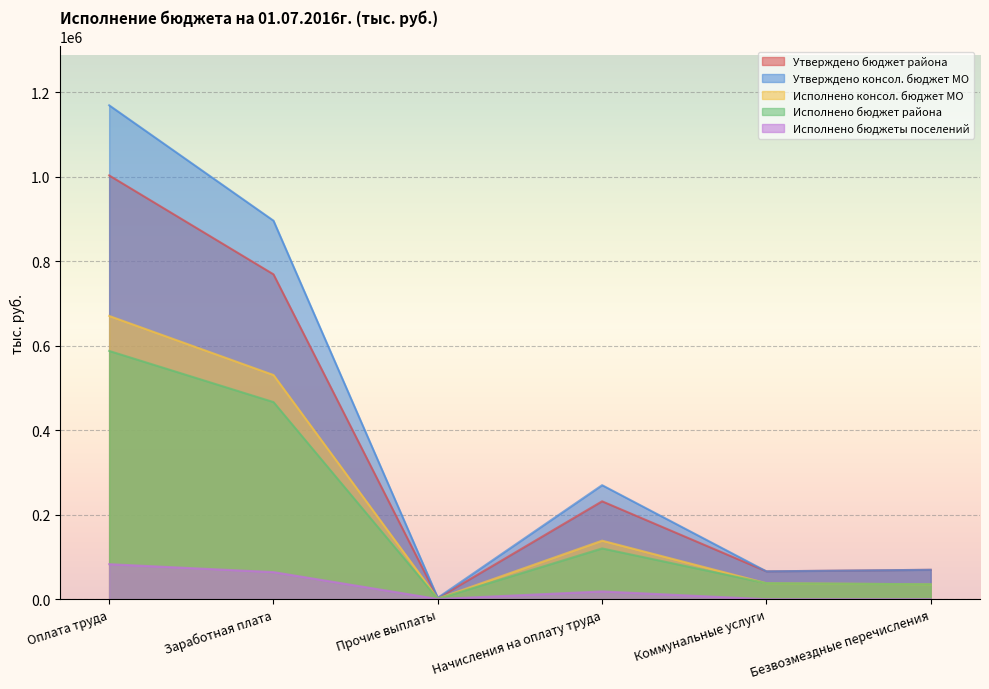

What is the label of the 2nd point from the right?

Коммунальные услуги